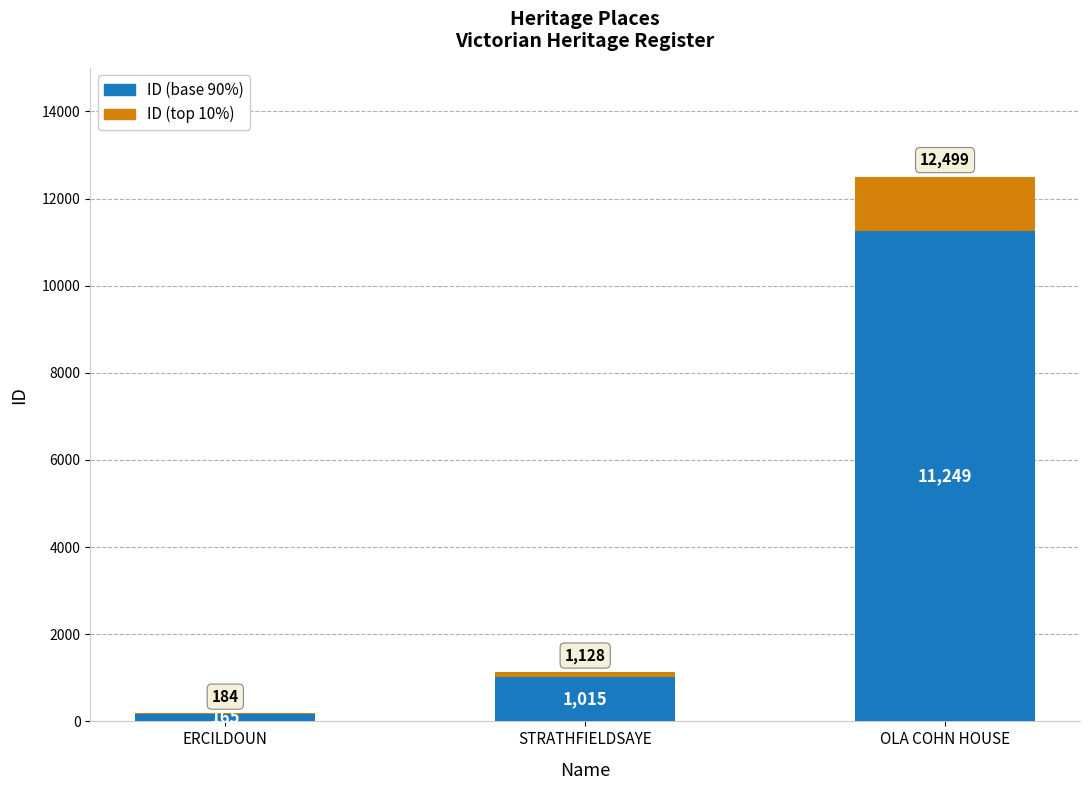

What is the total value across all series at ERCILDOUN?

184.0